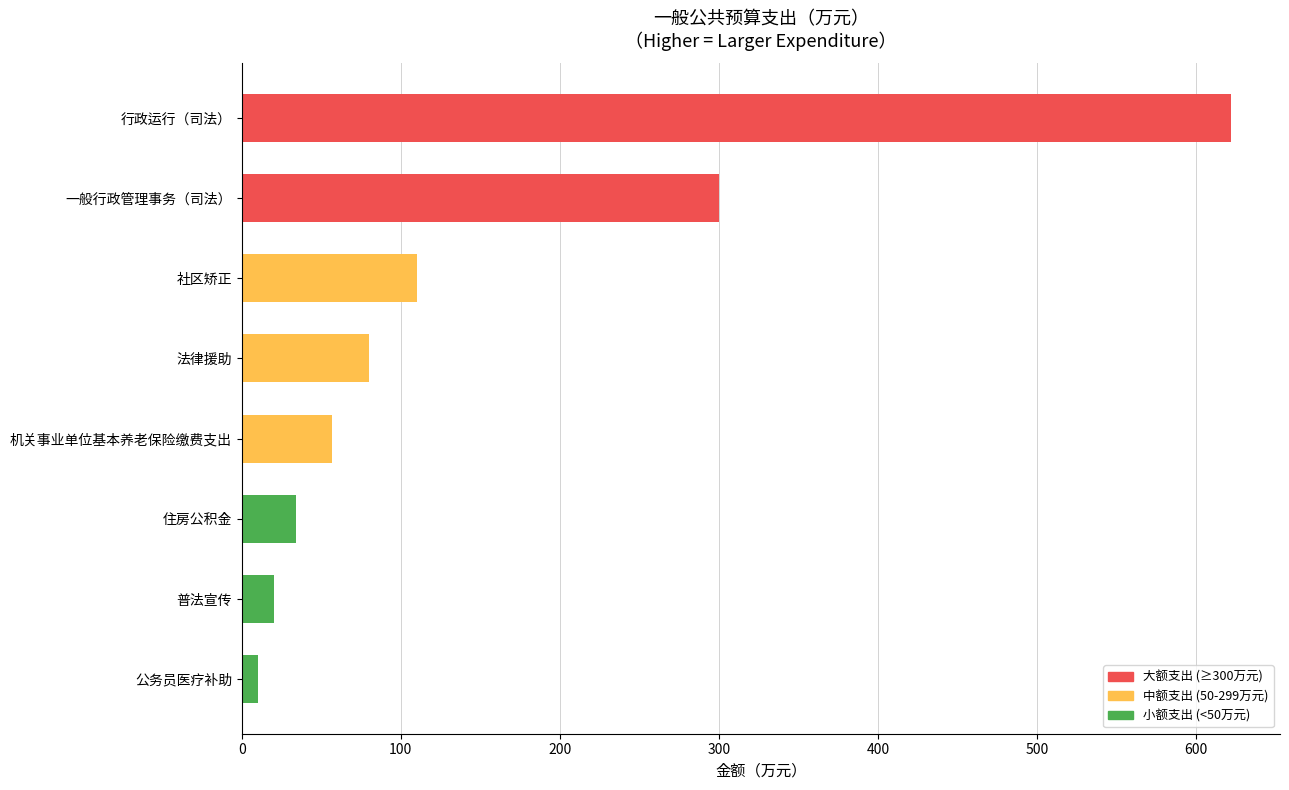

Read the value at 行政运行（司法）.

621.6